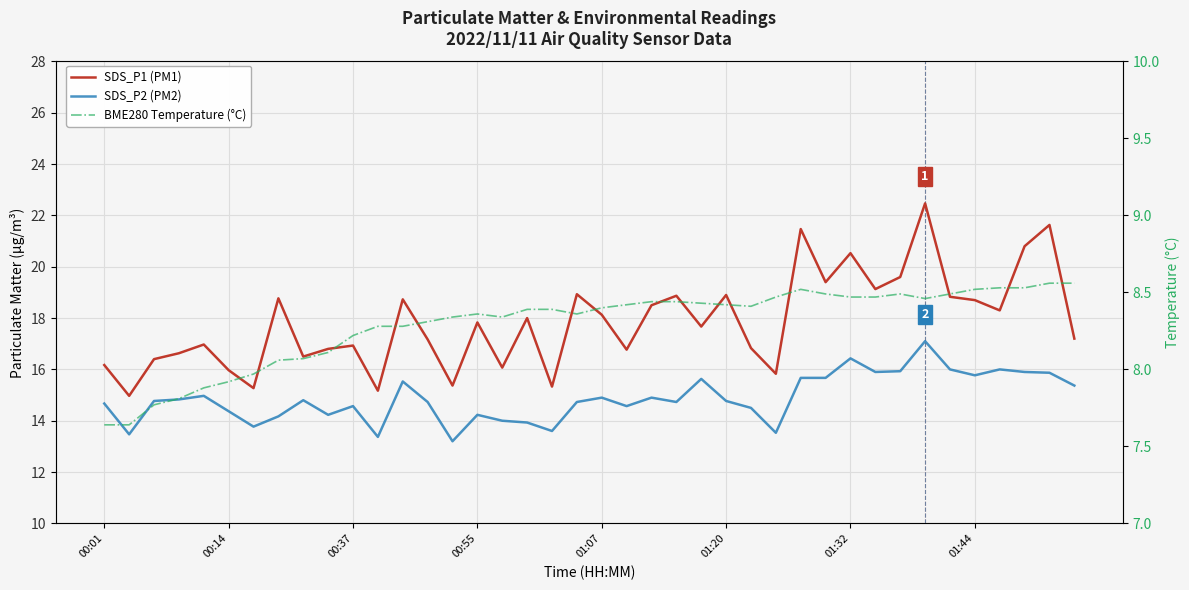

What is the maximum value shown in the chart?

22.5